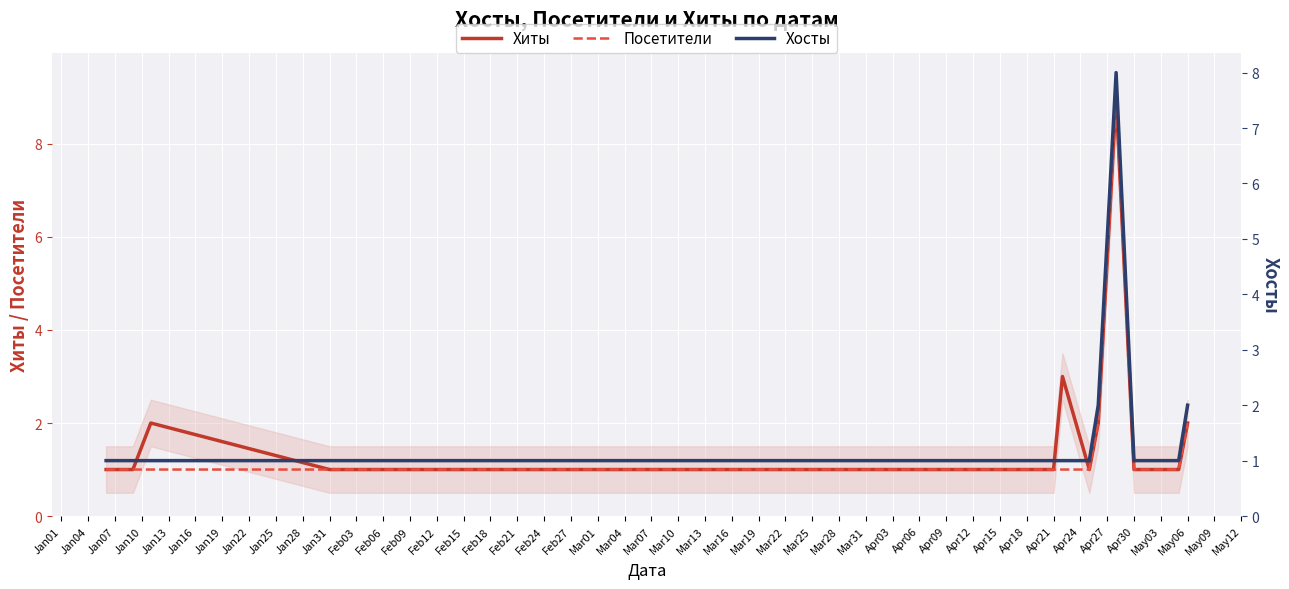

What is the maximum value for Хиты?

9